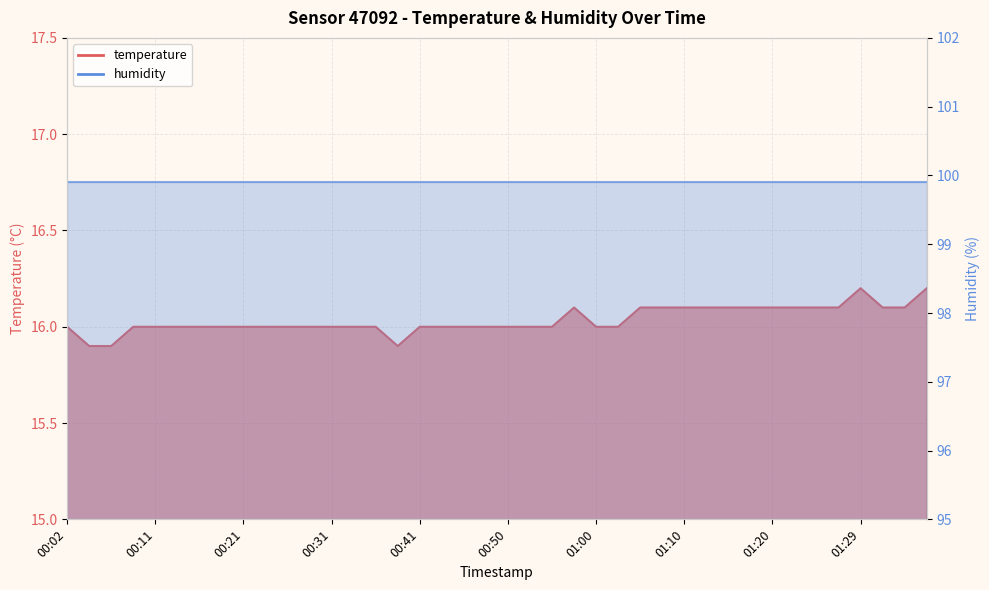

True or false: the data shows 16.0 at 00:09.

True